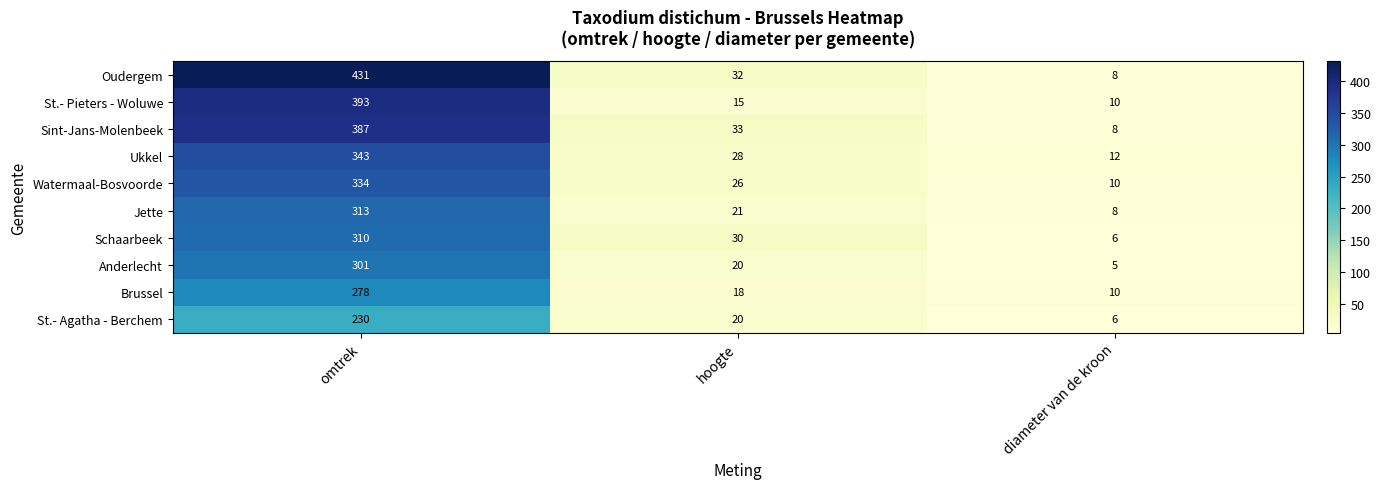

How many series are shown in this chart?

10